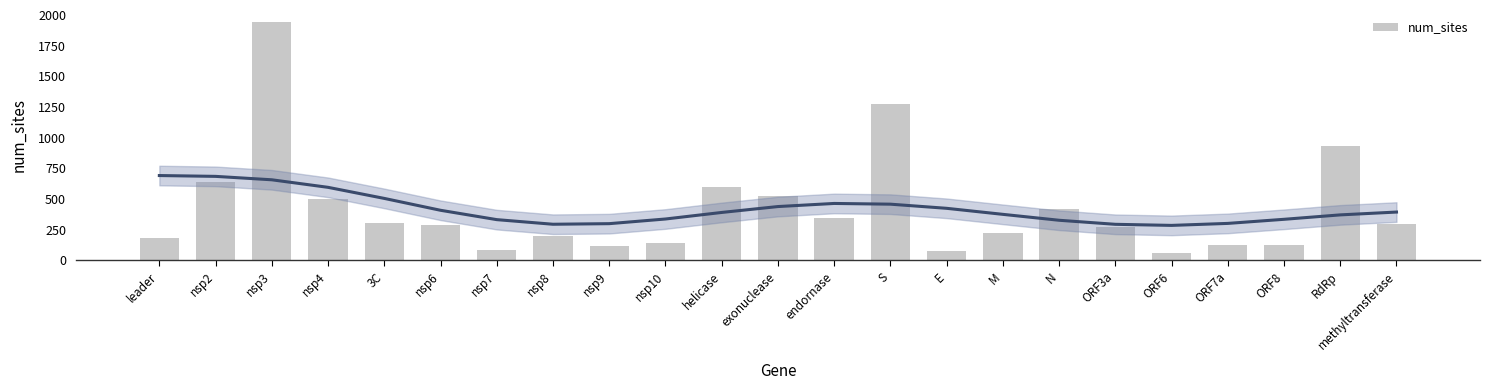

Read the value at nsp10.

139